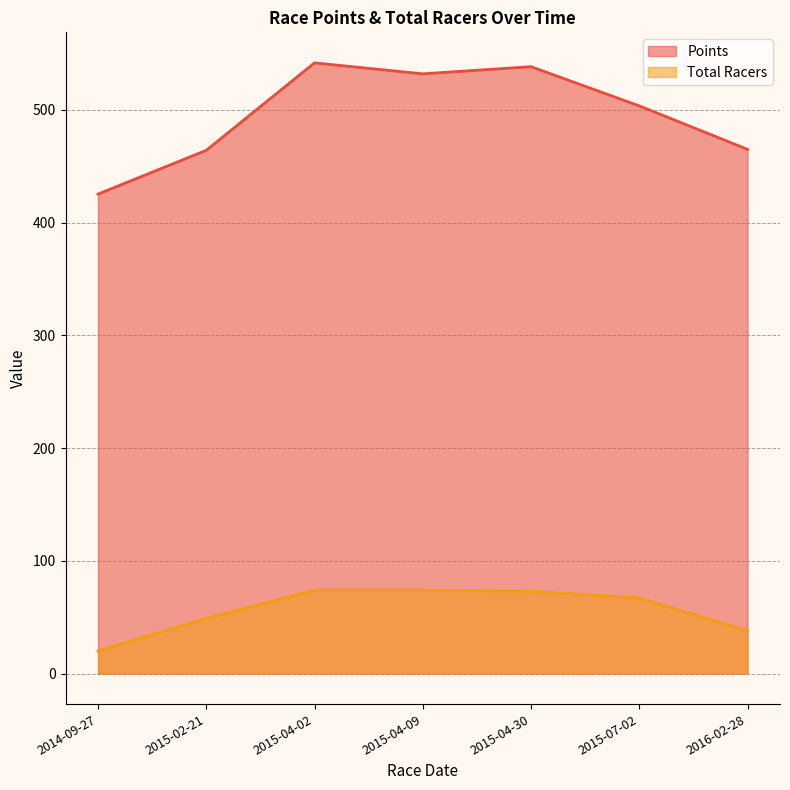

Which series has the largest total across all categories?

Points